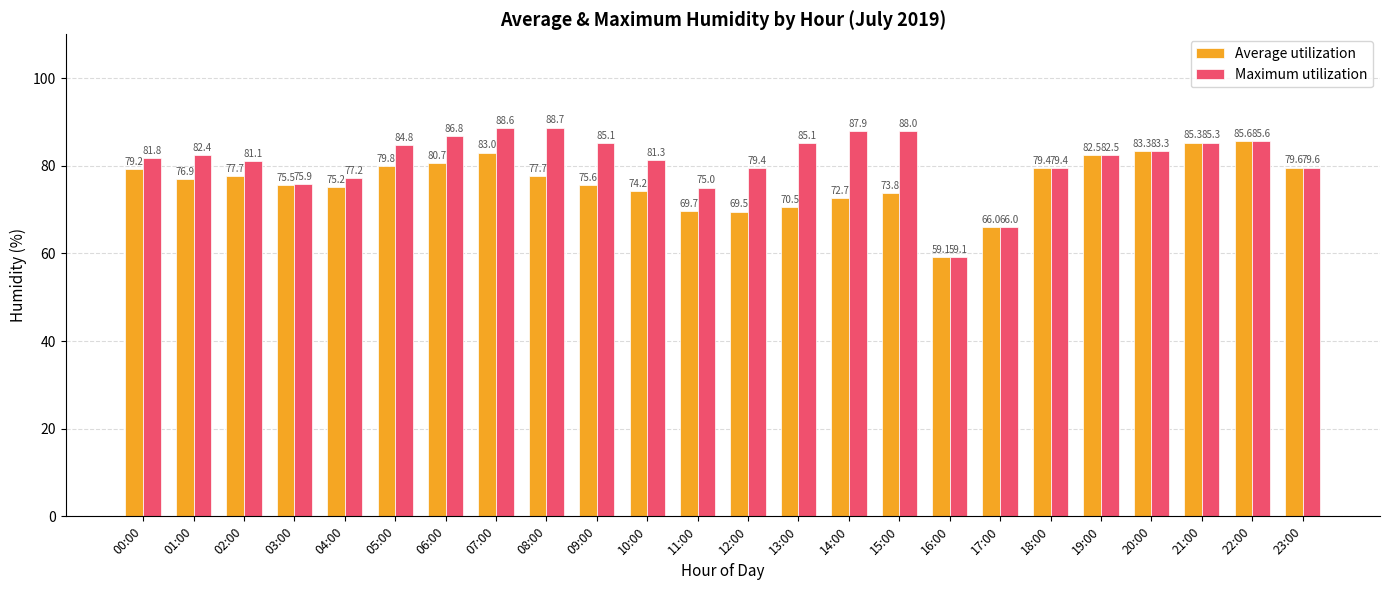

At which category does the chart reach its peak across all series?

08:00